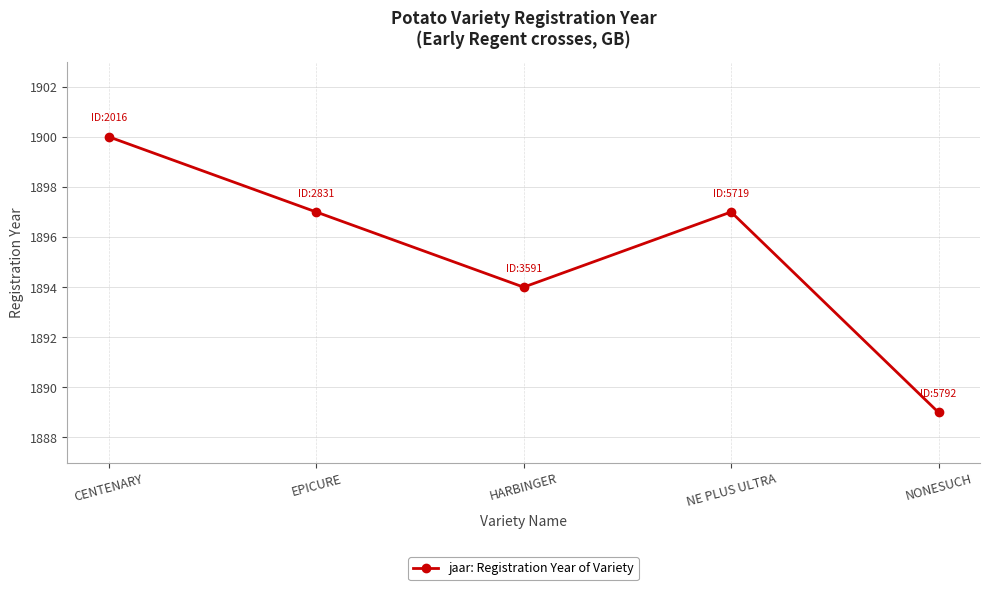

What is the approximate value at HARBINGER?

1894